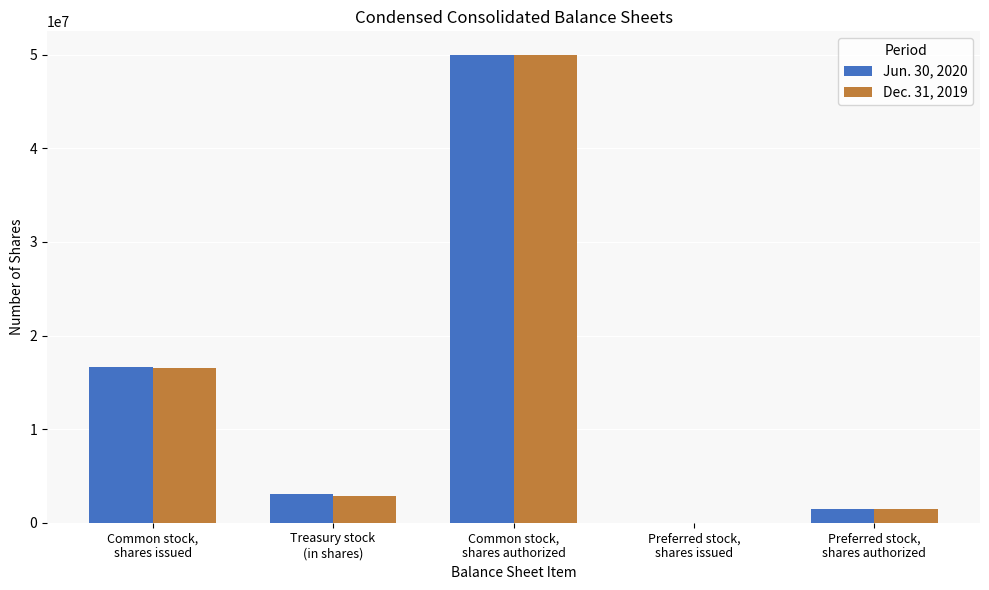

Reading left to right, extract all data points from this chart.

Jun. 30, 2020: 16621681	3017710	50000000	0	1500000
Dec. 31, 2019: 16537846	2907687	50000000	0	1500000